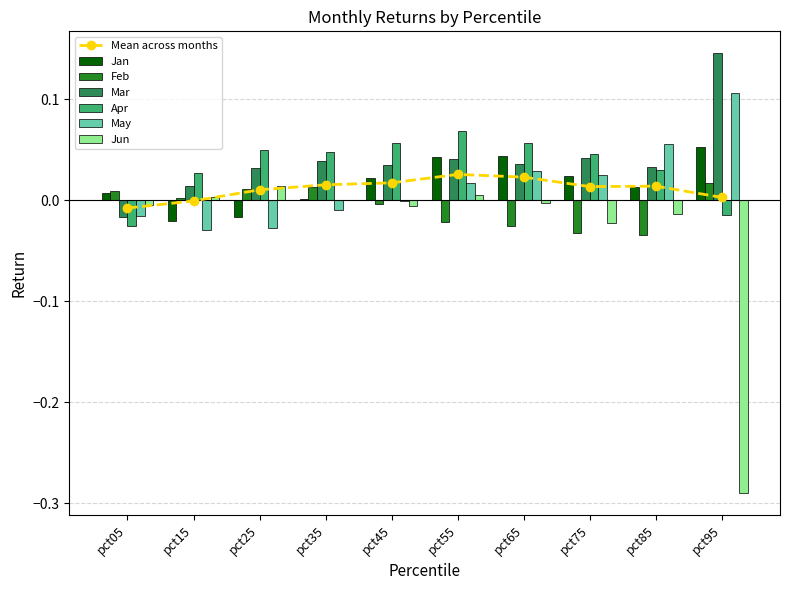

Reading left to right, transcribe all the data shown in this chart.

Jan: pct05=0.0	pct15=-0.0	pct25=-0.0	pct35=0.0	pct45=0.0	pct55=0.0	pct65=0.0	pct75=0.0	pct85=0.0	pct95=0.1
Feb: pct05=0.0	pct15=0.0	pct25=0.0	pct35=0.0	pct45=-0.0	pct55=-0.0	pct65=-0.0	pct75=-0.0	pct85=-0.0	pct95=0.0
Mar: pct05=-0.0	pct15=0.0	pct25=0.0	pct35=0.0	pct45=0.0	pct55=0.0	pct65=0.0	pct75=0.0	pct85=0.0	pct95=0.1
Apr: pct05=-0.0	pct15=0.0	pct25=0.1	pct35=0.0	pct45=0.1	pct55=0.1	pct65=0.1	pct75=0.0	pct85=0.0	pct95=-0.0
May: pct05=-0.0	pct15=-0.0	pct25=-0.0	pct35=-0.0	pct45=-0.0	pct55=0.0	pct65=0.0	pct75=0.0	pct85=0.1	pct95=0.1
Jun: pct05=-0.0	pct15=0.0	pct25=0.0	pct35=0.0	pct45=-0.0	pct55=0.0	pct65=-0.0	pct75=-0.0	pct85=-0.0	pct95=-0.3